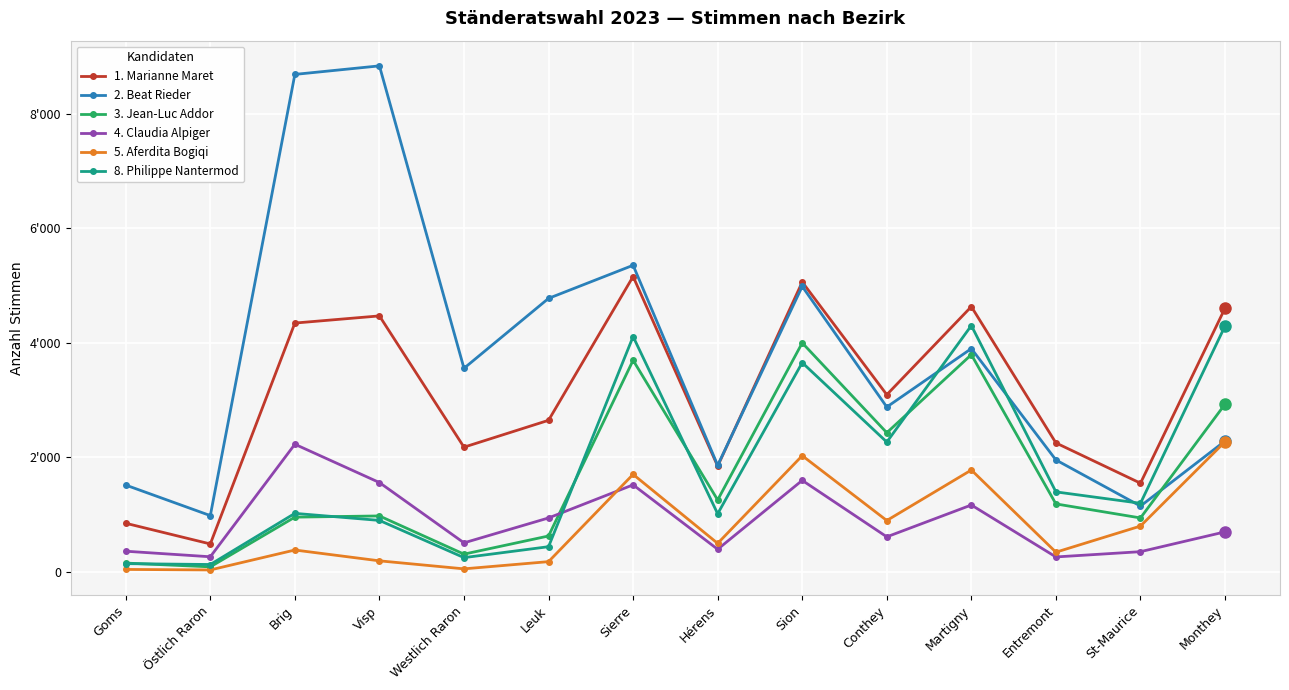

What are all the series names shown in the legend?

1. Marianne Maret, 2. Beat Rieder, 3. Jean-Luc Addor, 4. Claudia Alpiger, 5. Aferdita Bogiqi, 8. Philippe Nantermod